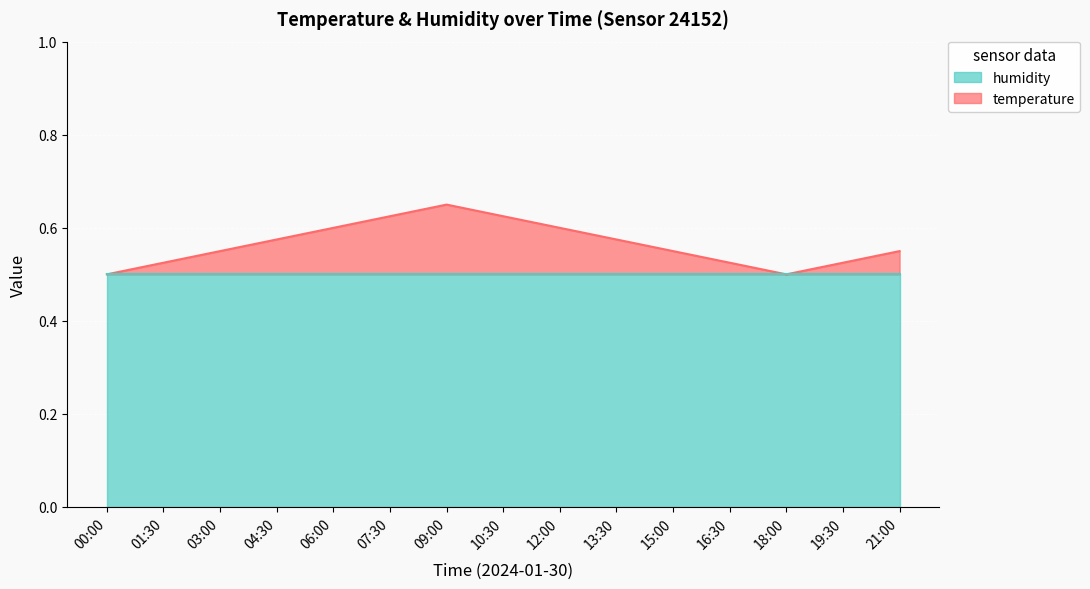

How many interior local valleys (lower than both neighbors) does the data have?

1